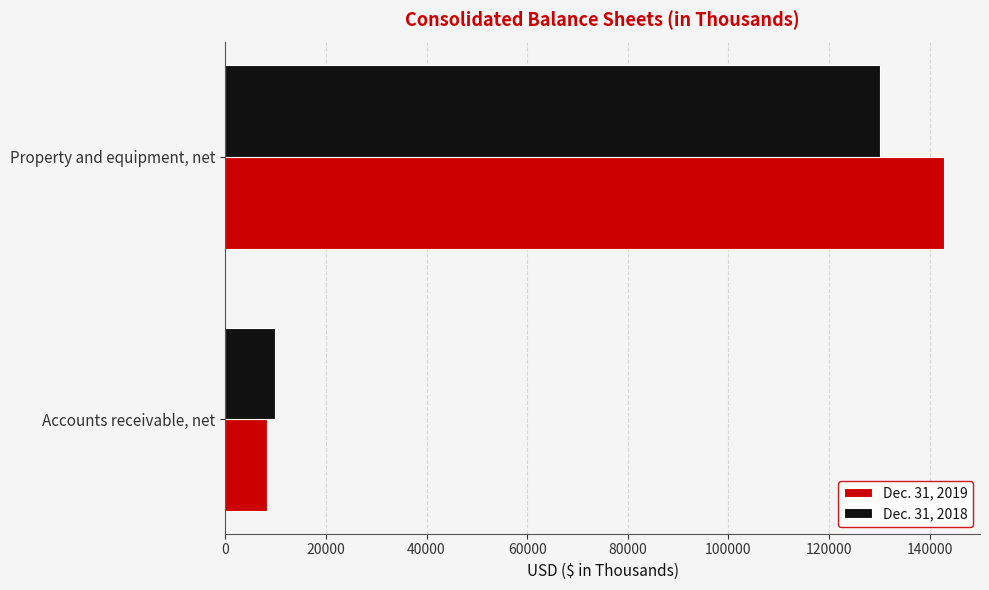

Which series has the widest spread of values?

Dec. 31, 2019